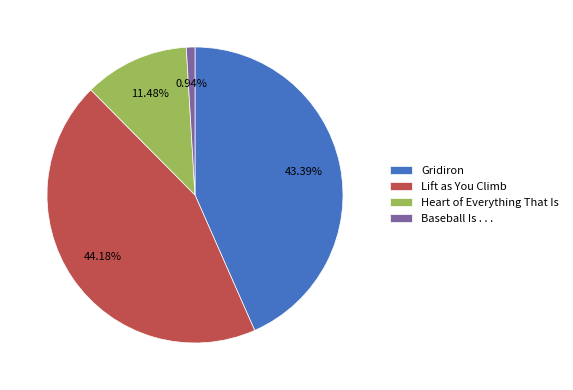

The Gridiron slice represents 43% of the pie. True or false?

True